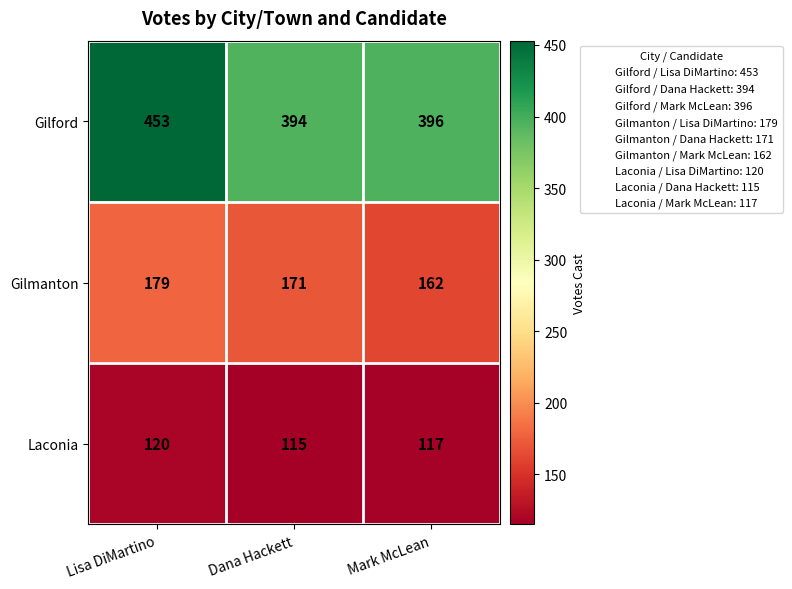

At how many categories does at least one series exceed 158?

3